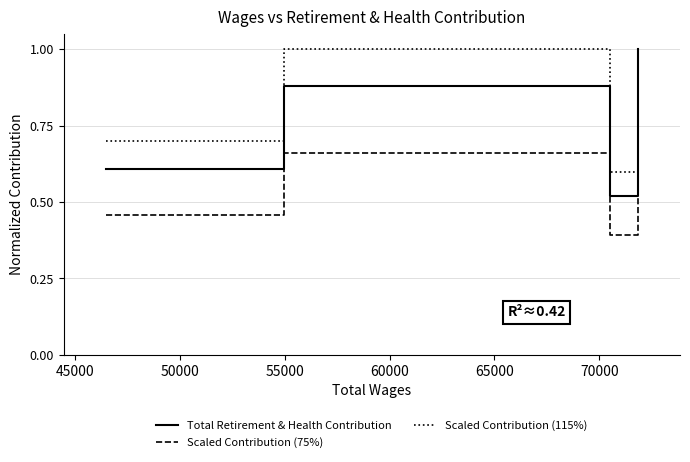

Count the number of categories in the chart.

4